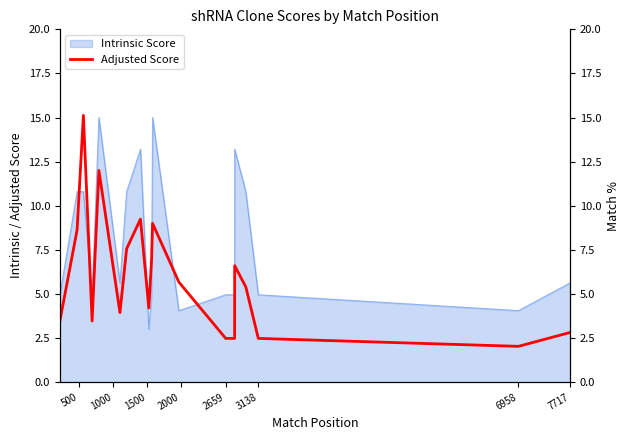

What is the maximum value shown in the chart?

15.1